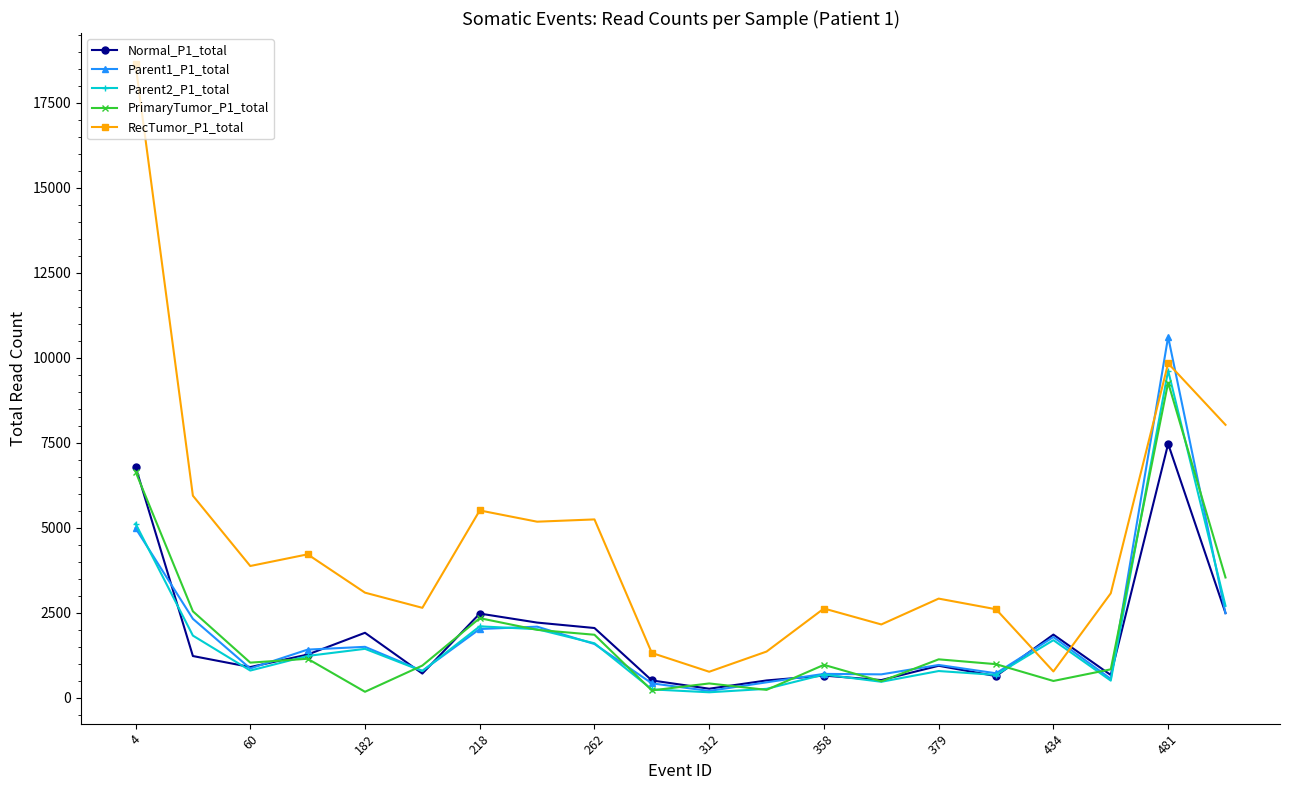

Which series has the largest range (max minus min)?

RecTumor_P1_total